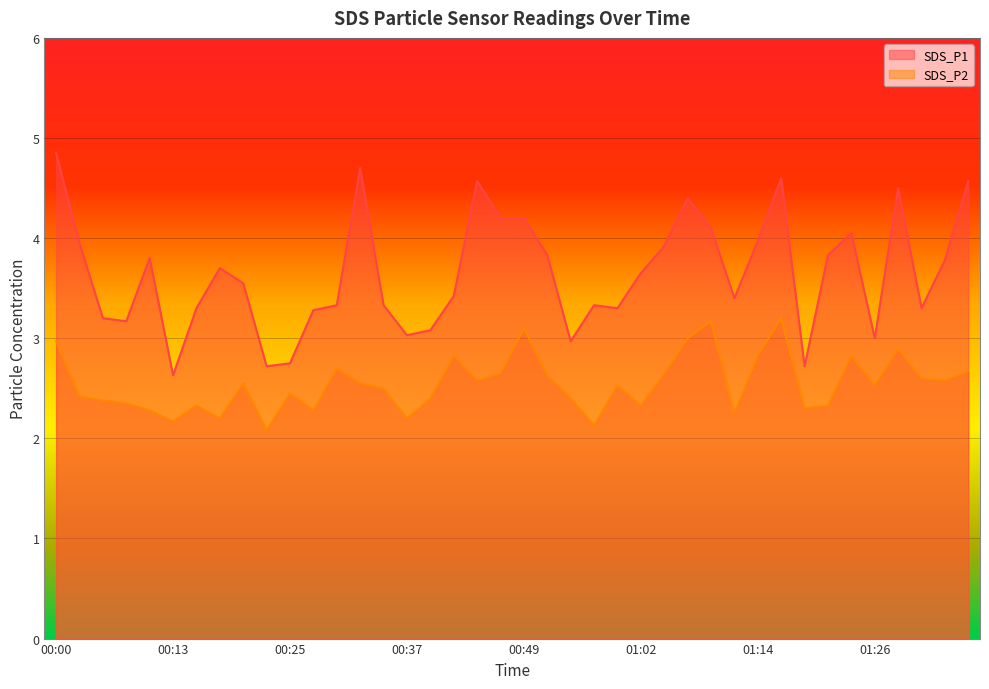

What is the average value of the SDS_P1 series?

3.6